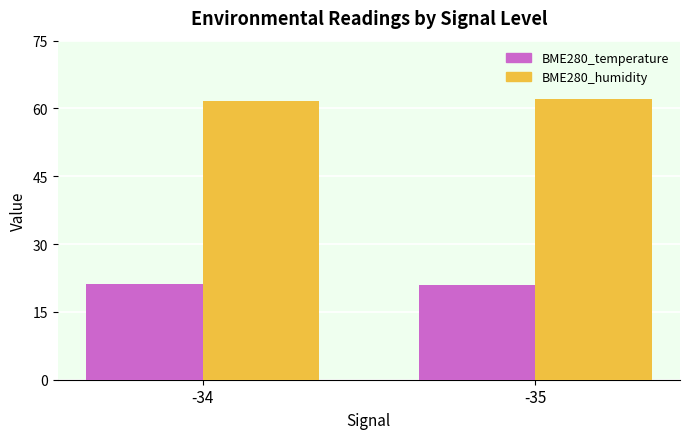

List the series in order of their peak value, highest first.

BME280_humidity, BME280_temperature